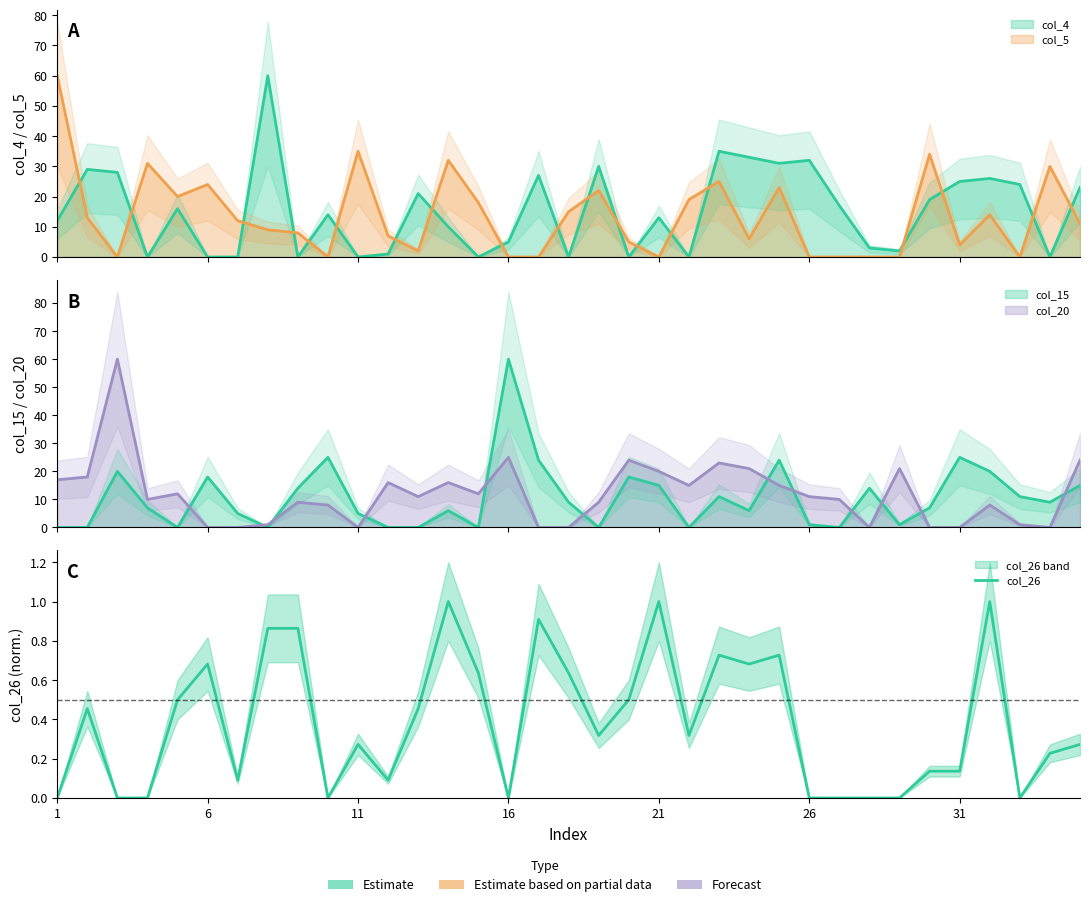

Where is the data nearest to the value 0?

1